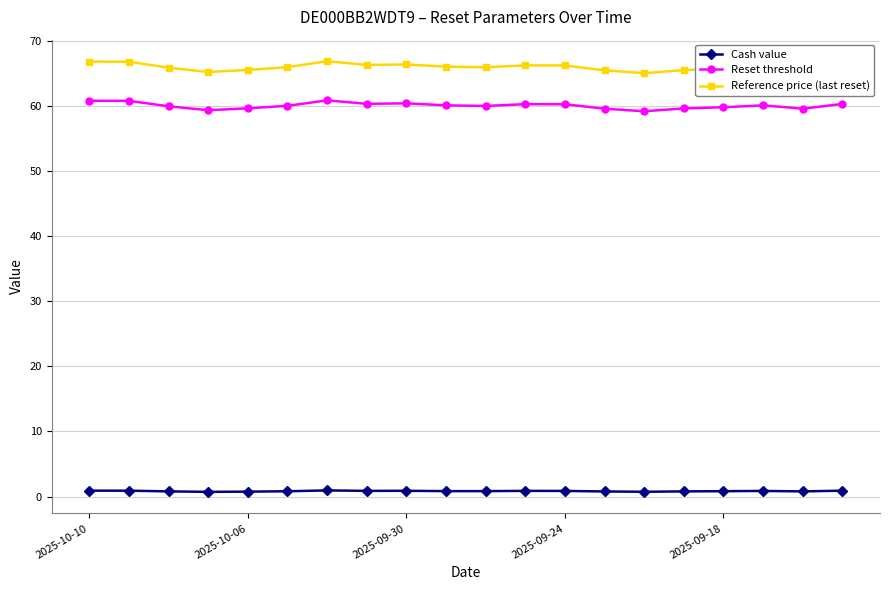

What is the value of the Reference price (last reset) point at the 3rd from the left?

65.9